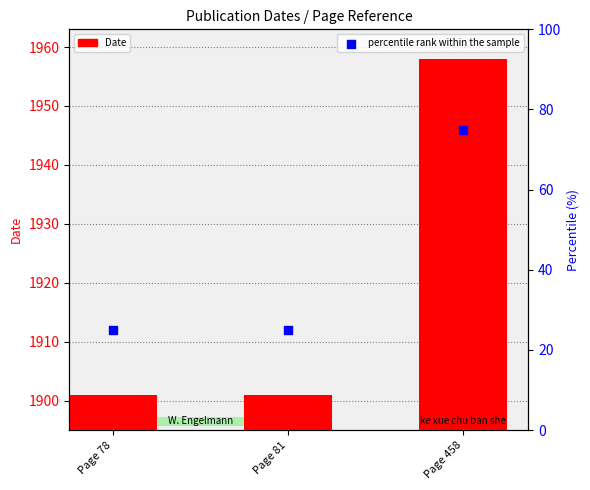

What is the total value across all series at Page 81?

1926